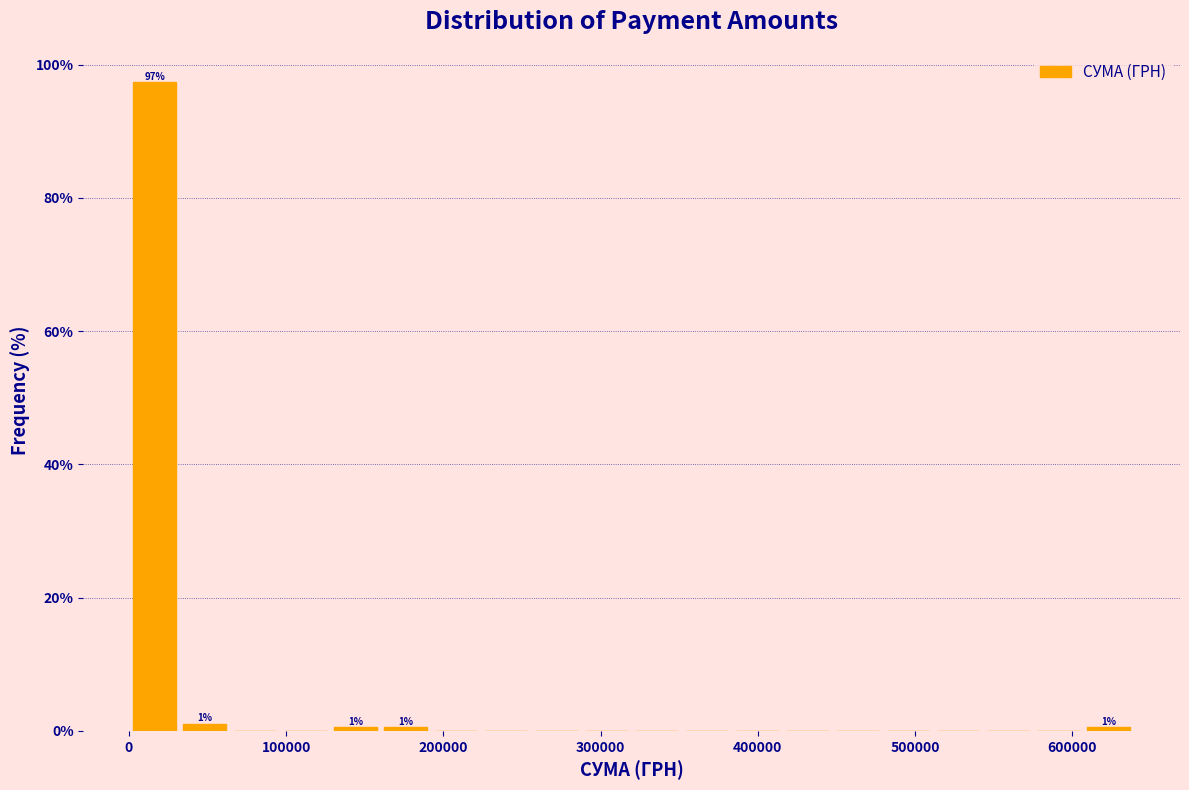

Read against the x-axis, roughly where is the centre of the tallest bar?

20000